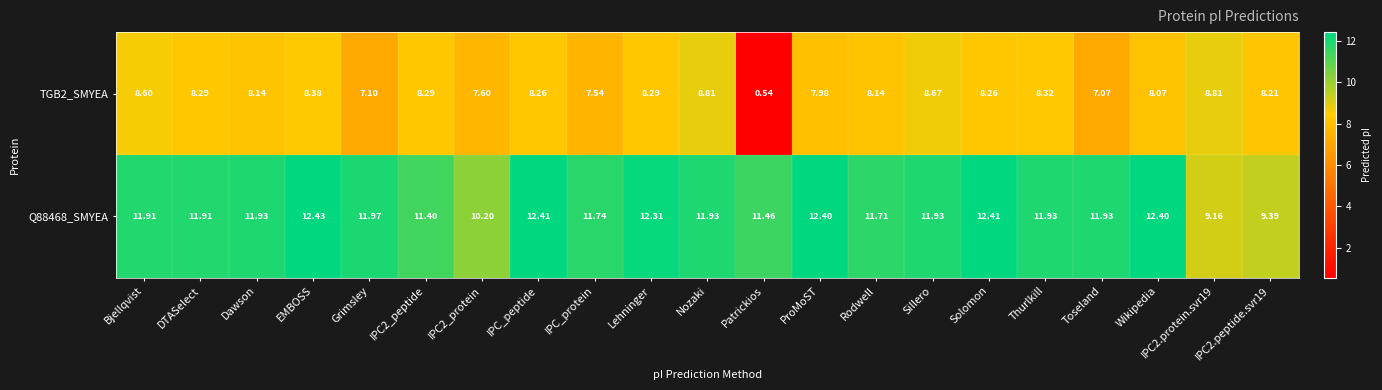

At which category is the sum across all series the highest?

EMBOSS